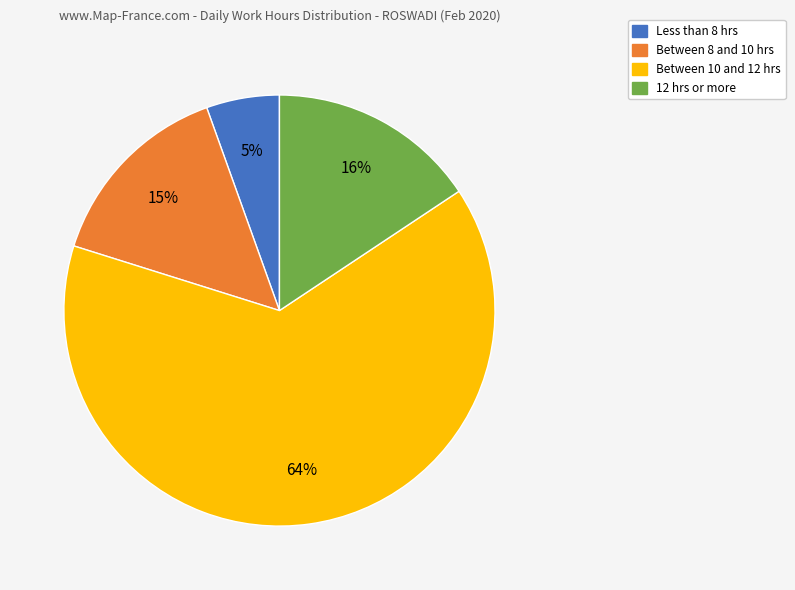

To the nearest percent, what is the difference between the largest and smallest slice percentages?

59%